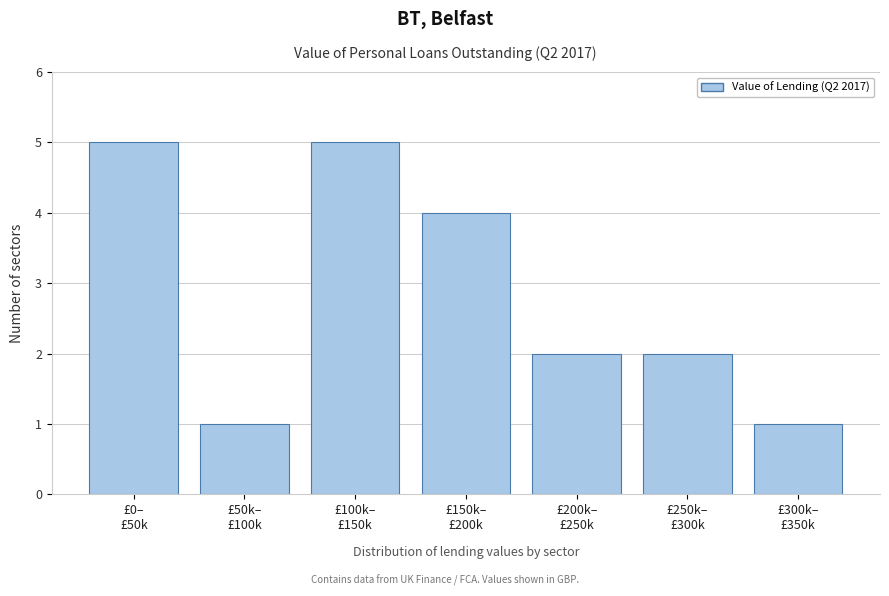

Reading right to left, transcribe all the data shown in this chart.

1	2	2	4	5	1	5